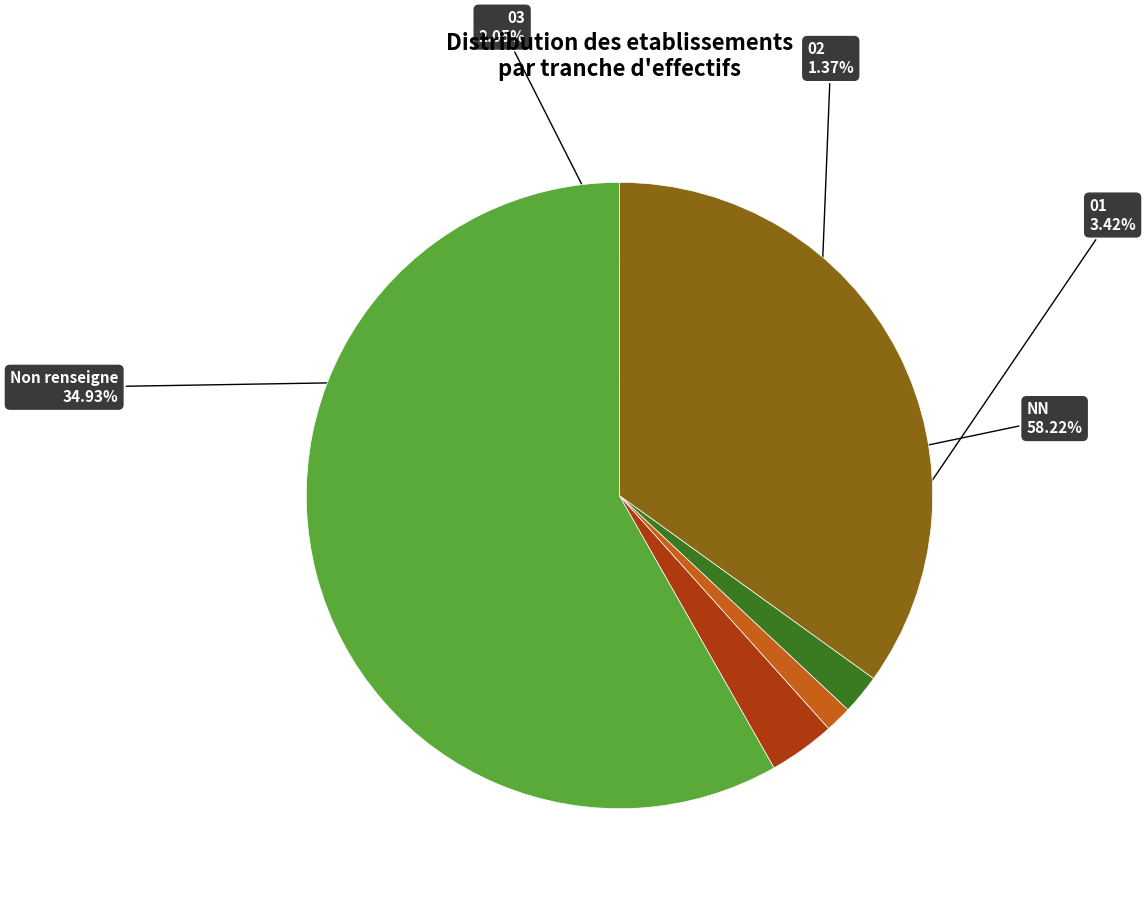

Is there any slice that represents more than half of the pie?

Yes